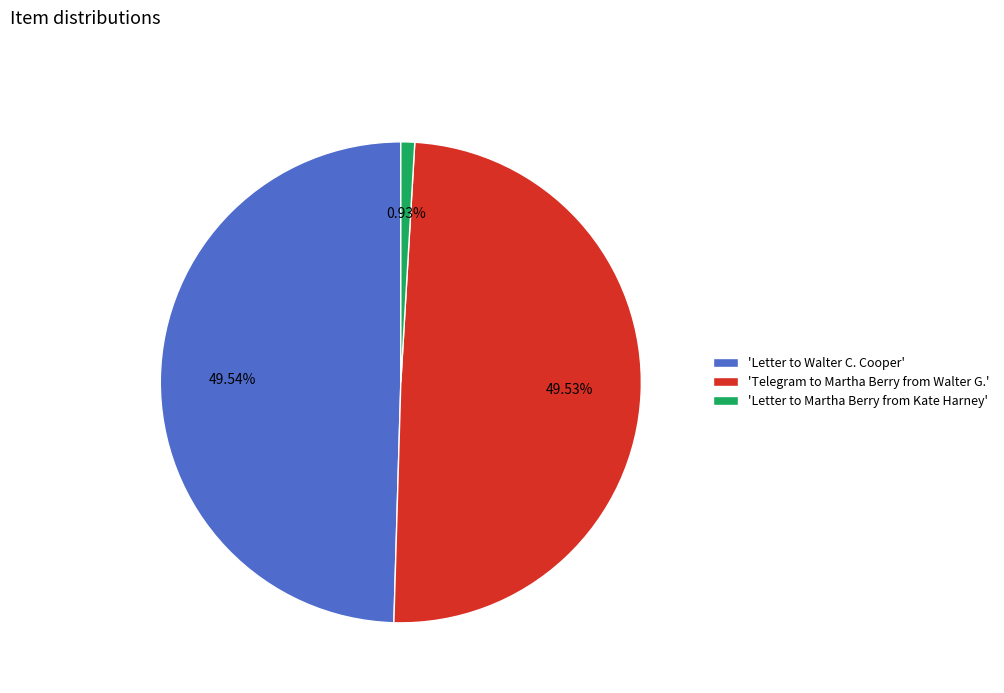

Combined, do 'Letter to Walter C. Cooper' and 'Telegram to Martha Berry from Walter G.' account for over 50%?

Yes